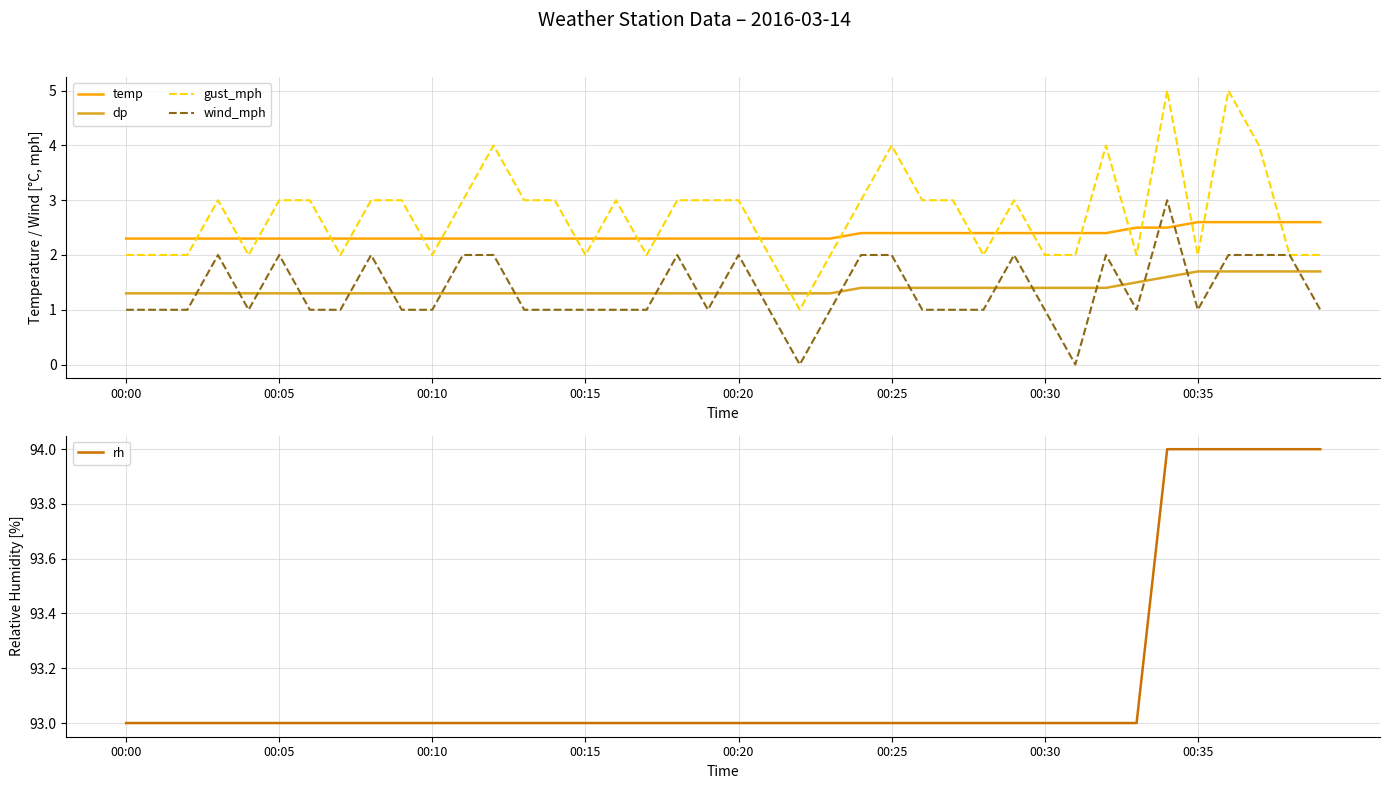

Reading left to right, what are all the values shown in this chart?

temp: 2.3	2.3	2.3	2.3	2.3	2.3	2.3	2.3	2.3	2.3	2.3	2.3	2.3	2.3	2.3	2.3	2.3	2.3	2.3	2.3	2.3	2.3	2.3	2.3	2.4	2.4	2.4	2.4	2.4	2.4	2.4	2.4	2.4	2.5	2.5	2.6	2.6	2.6	2.6	2.6
dp: 1.3	1.3	1.3	1.3	1.3	1.3	1.3	1.3	1.3	1.3	1.3	1.3	1.3	1.3	1.3	1.3	1.3	1.3	1.3	1.3	1.3	1.3	1.3	1.3	1.4	1.4	1.4	1.4	1.4	1.4	1.4	1.4	1.4	1.5	1.6	1.7	1.7	1.7	1.7	1.7
gust_mph: 2.0	2.0	2.0	3.0	2.0	3.0	3.0	2.0	3.0	3.0	2.0	3.0	4.0	3.0	3.0	2.0	3.0	2.0	3.0	3.0	3.0	2.0	1.0	2.0	3.0	4.0	3.0	3.0	2.0	3.0	2.0	2.0	4.0	2.0	5.0	2.0	5.0	4.0	2.0	2.0
wind_mph: 1.0	1.0	1.0	2.0	1.0	2.0	1.0	1.0	2.0	1.0	1.0	2.0	2.0	1.0	1.0	1.0	1.0	1.0	2.0	1.0	2.0	1.0	0.0	1.0	2.0	2.0	1.0	1.0	1.0	2.0	1.0	0.0	2.0	1.0	3.0	1.0	2.0	2.0	2.0	1.0
rh: 93.0	93.0	93.0	93.0	93.0	93.0	93.0	93.0	93.0	93.0	93.0	93.0	93.0	93.0	93.0	93.0	93.0	93.0	93.0	93.0	93.0	93.0	93.0	93.0	93.0	93.0	93.0	93.0	93.0	93.0	93.0	93.0	93.0	93.0	94.0	94.0	94.0	94.0	94.0	94.0